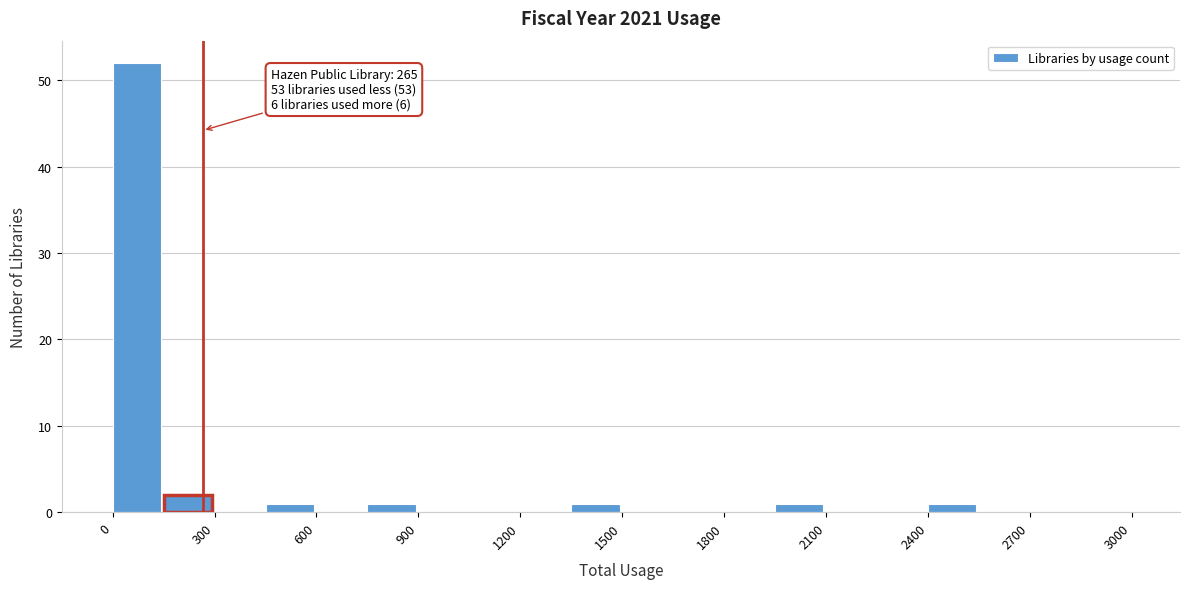

Read against the x-axis, roughly where is the centre of the tallest bar?

50